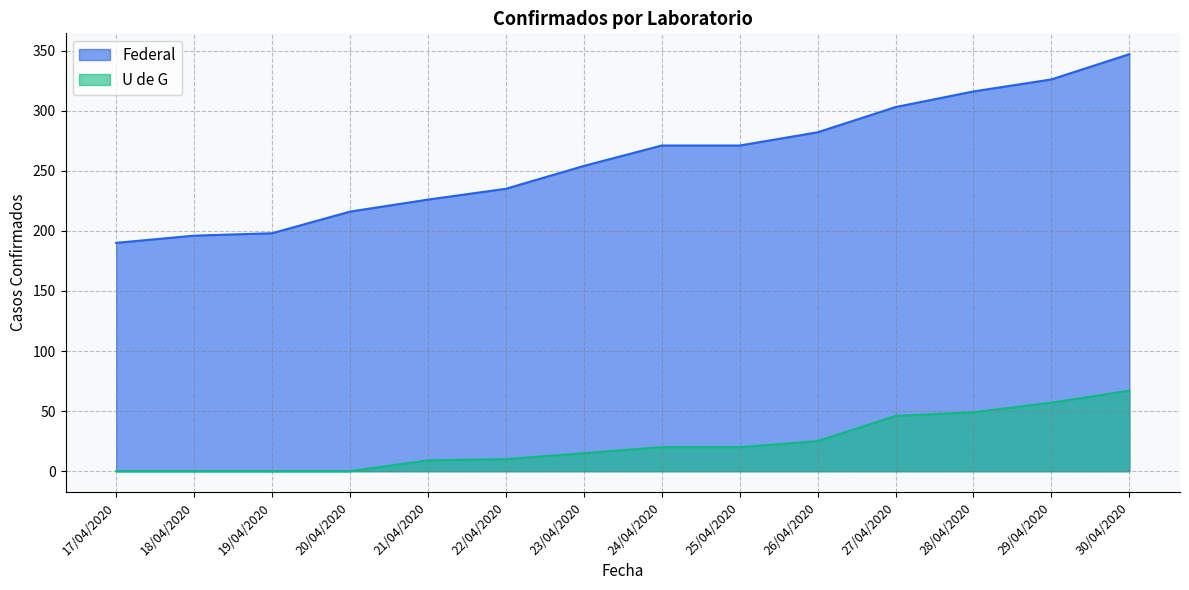

What is the approximate value of U de G at 23/04/2020?

15